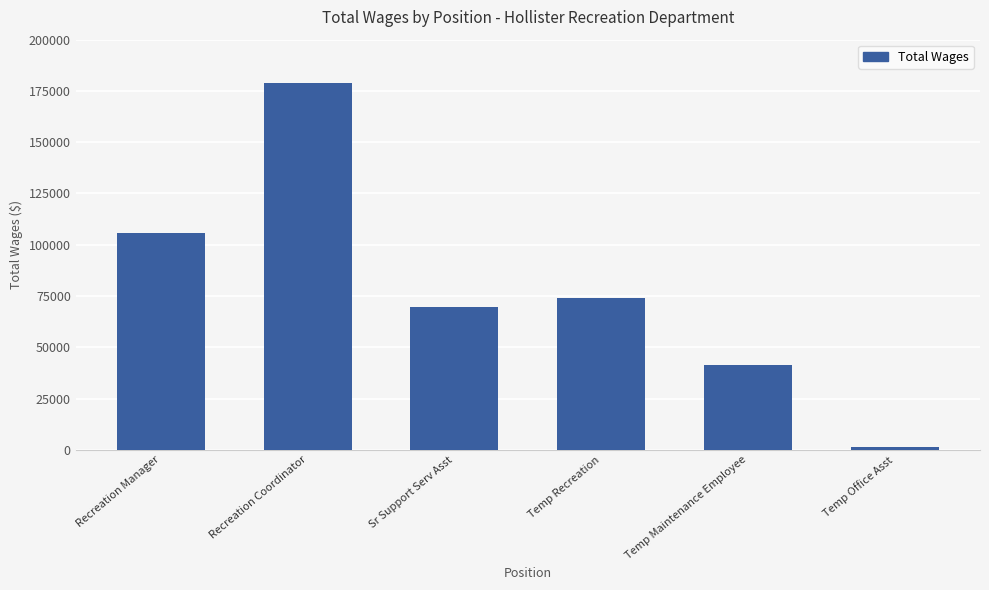

Does the chart contain stacked bars?

No